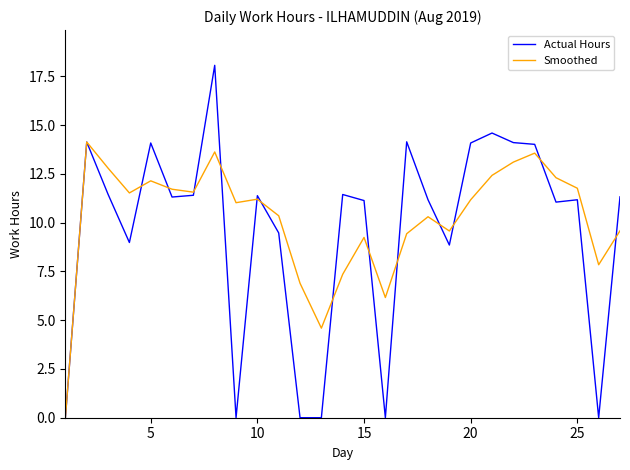

Which series has the widest spread of values?

Actual Hours